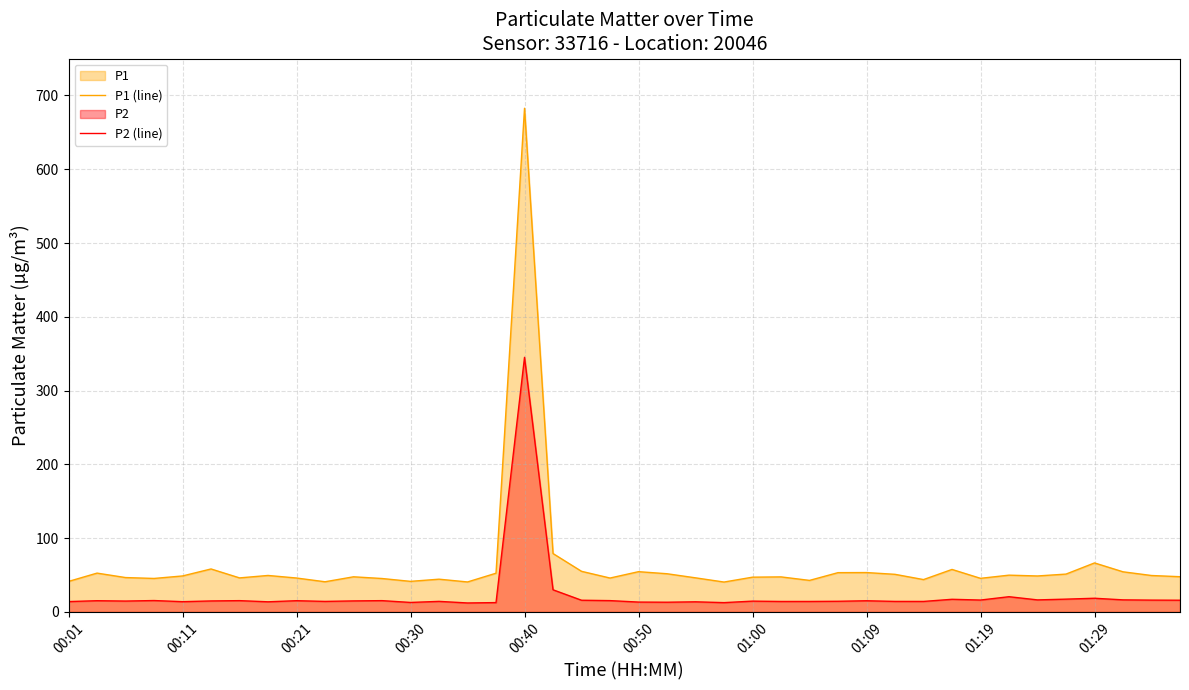

Which series has the widest spread of values?

P1 (line)